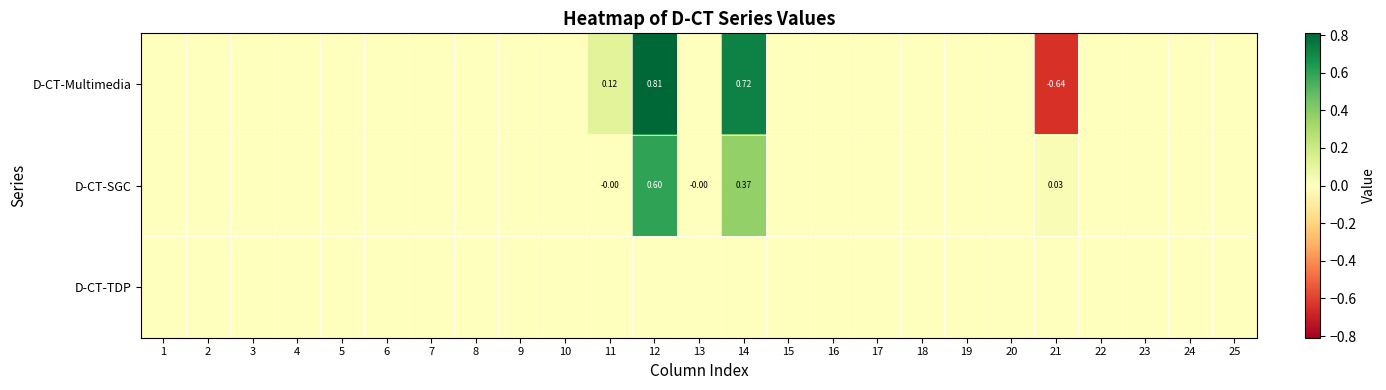

List the series in order of their peak value, lowest first.

D-CT-TDP, D-CT-SGC, D-CT-Multimedia